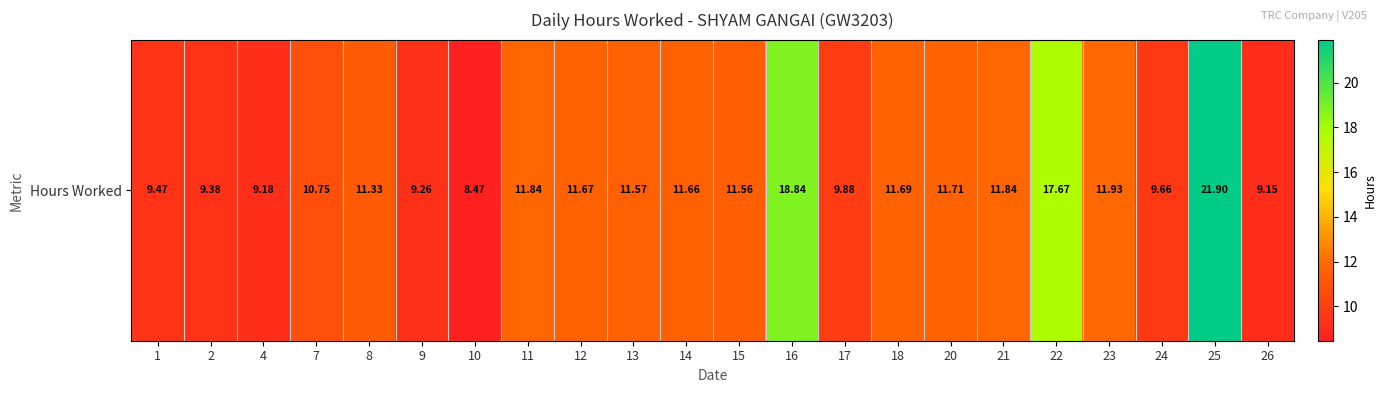

Approximately how many times larger is the value at 25 compared to 22?

1.2